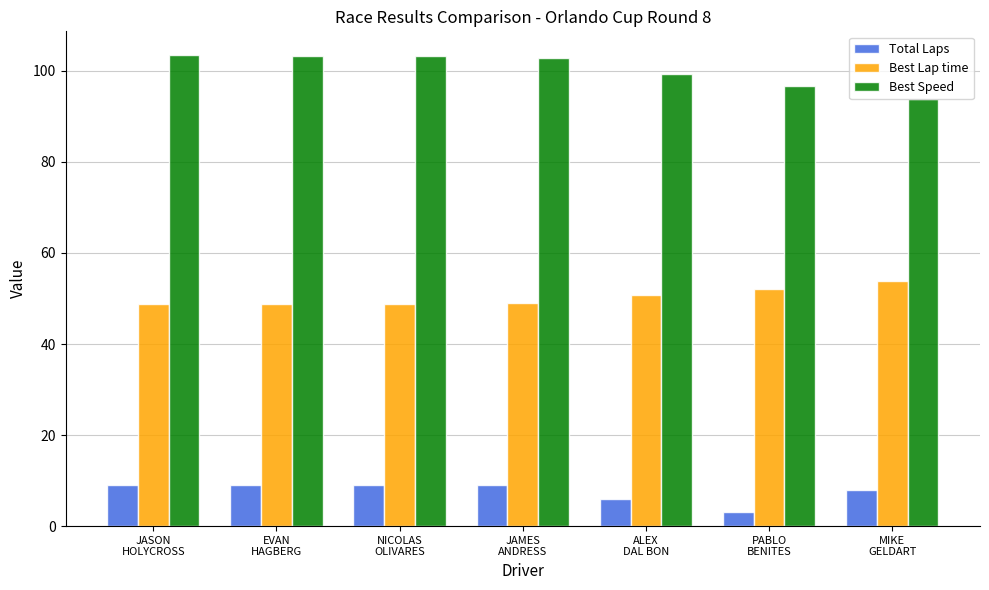

The Best Speed series shows 171.2 at PABLO
BENITES. True or false?

False